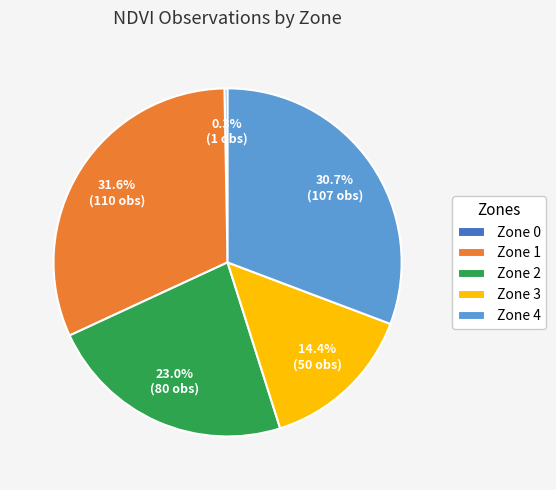

What percentage is the Zone 2 slice, to the nearest percent?

23%